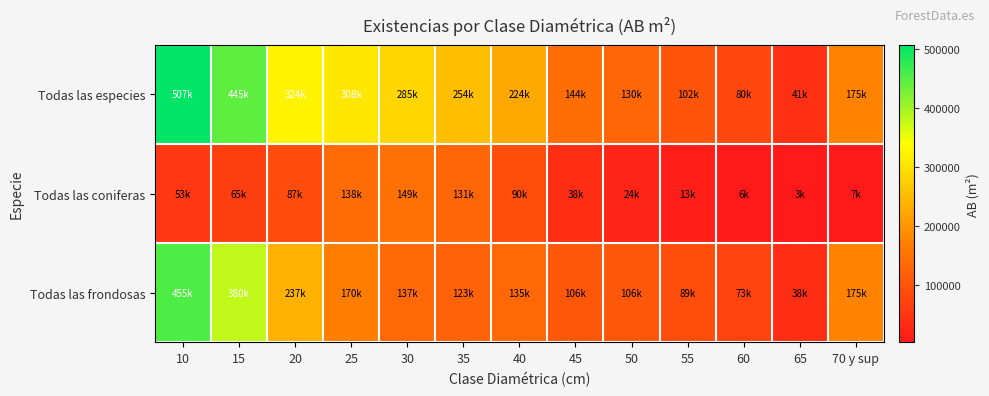

What is the spread (max minus min) of values at 25?

170079.8